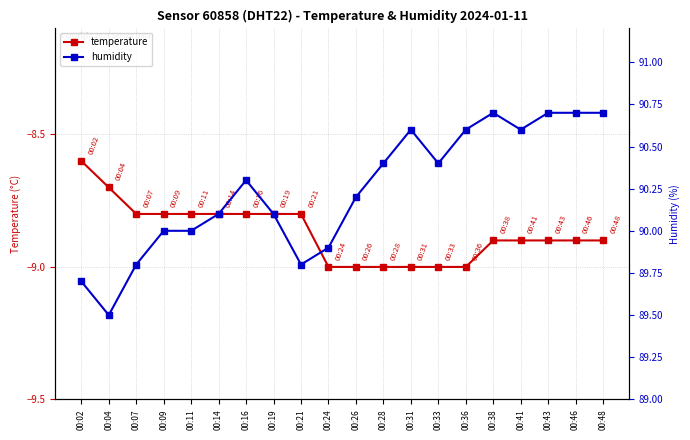

Reading right to left, list all the values displayed in this chart.

temperature: 00:48=-8.9	00:46=-8.9	00:43=-8.9	00:41=-8.9	00:38=-8.9	00:36=-9.0	00:33=-9.0	00:31=-9.0	00:28=-9.0	00:26=-9.0	00:24=-9.0	00:21=-8.8	00:19=-8.8	00:16=-8.8	00:14=-8.8	00:11=-8.8	00:09=-8.8	00:07=-8.8	00:04=-8.7	00:02=-8.6
humidity: 00:48=90.7	00:46=90.7	00:43=90.7	00:41=90.6	00:38=90.7	00:36=90.6	00:33=90.4	00:31=90.6	00:28=90.4	00:26=90.2	00:24=89.9	00:21=89.8	00:19=90.1	00:16=90.3	00:14=90.1	00:11=90.0	00:09=90.0	00:07=89.8	00:04=89.5	00:02=89.7